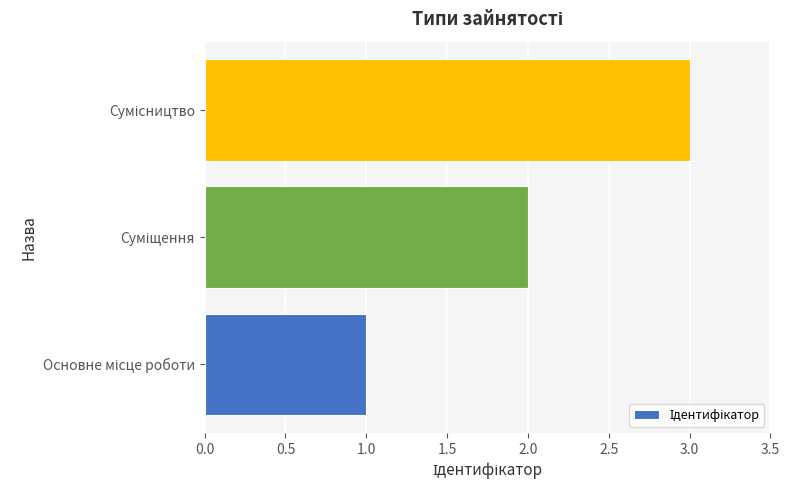

What is the greatest value displayed?

3